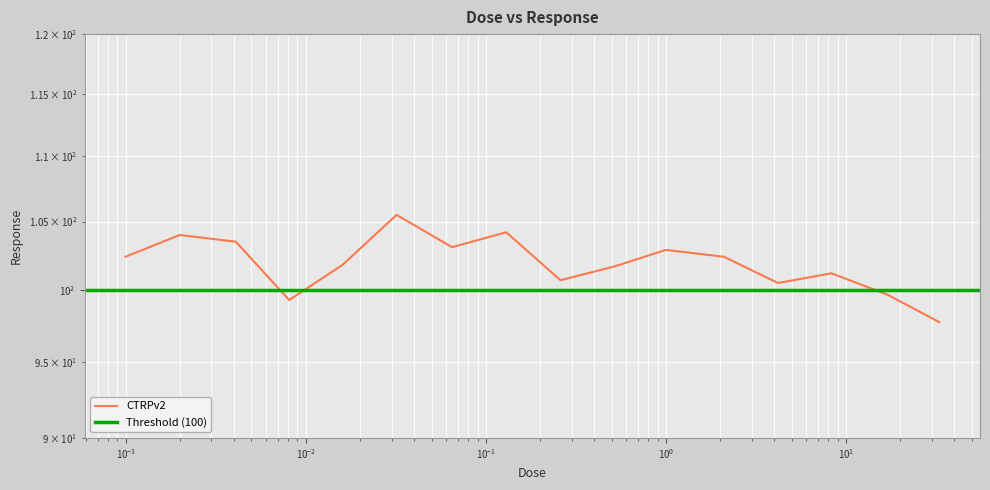

How many points are higher than both their immediate neighbors (excluding endpoints)?

5